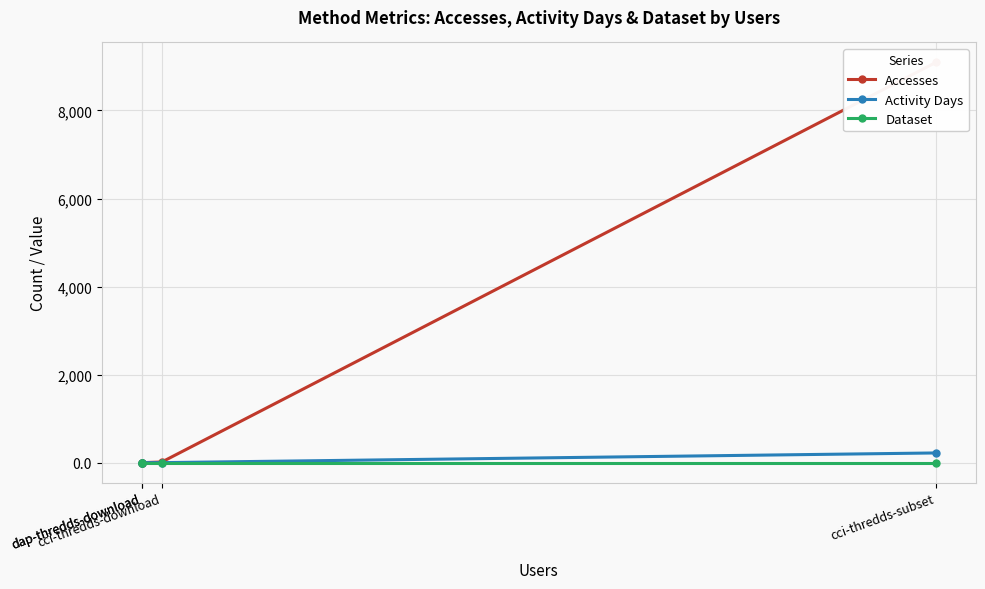

Which series has the largest range (max minus min)?

Accesses